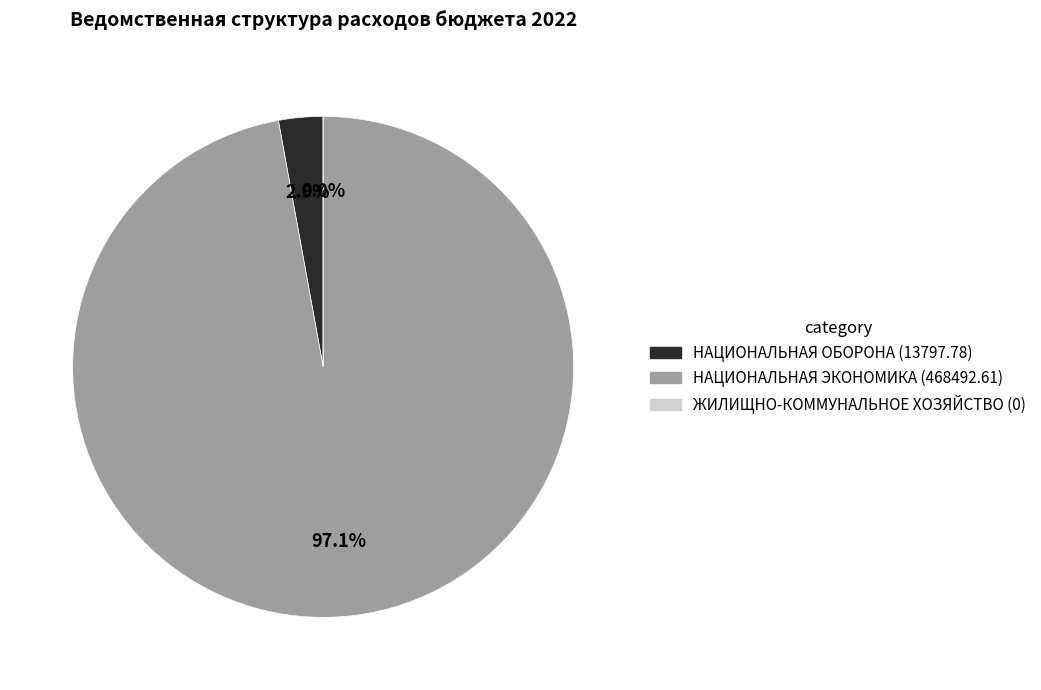

To the nearest percent, what is the difference between the ЖИЛИЩНО-КОММУНАЛЬНОЕ ХОЗЯЙСТВО and НАЦИОНАЛЬНАЯ ОБОРОНА slice percentages?

3%